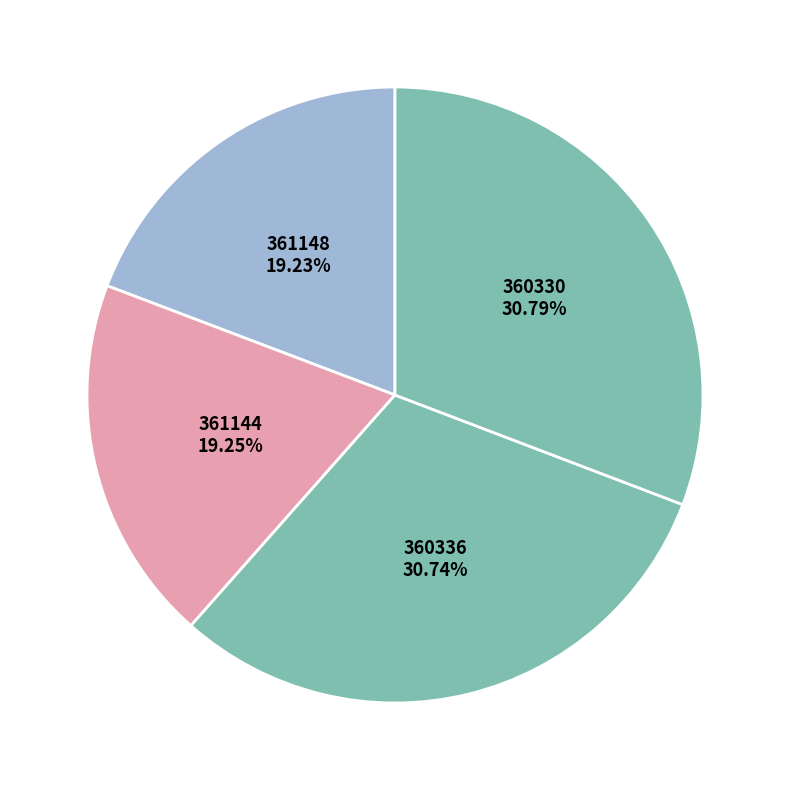

Which slice is the largest?

360330